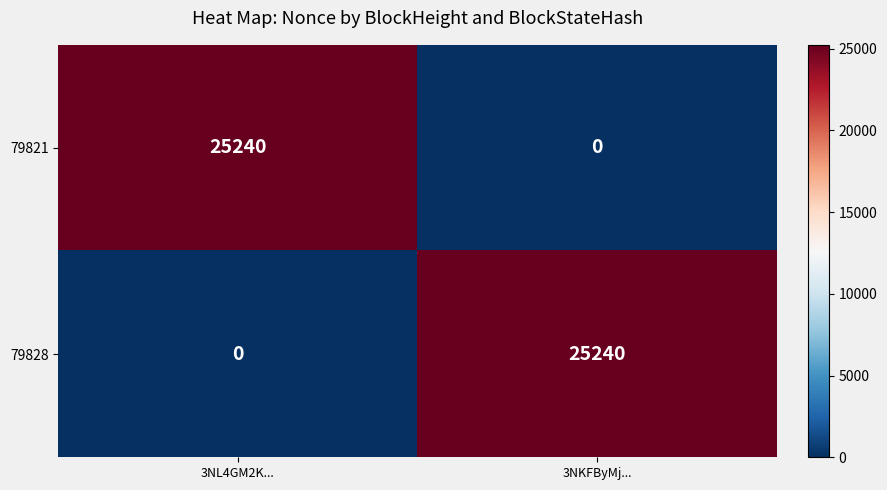

List the labels in order of 79828 value, largest first.

3NKFByMj..., 3NL4GM2K...